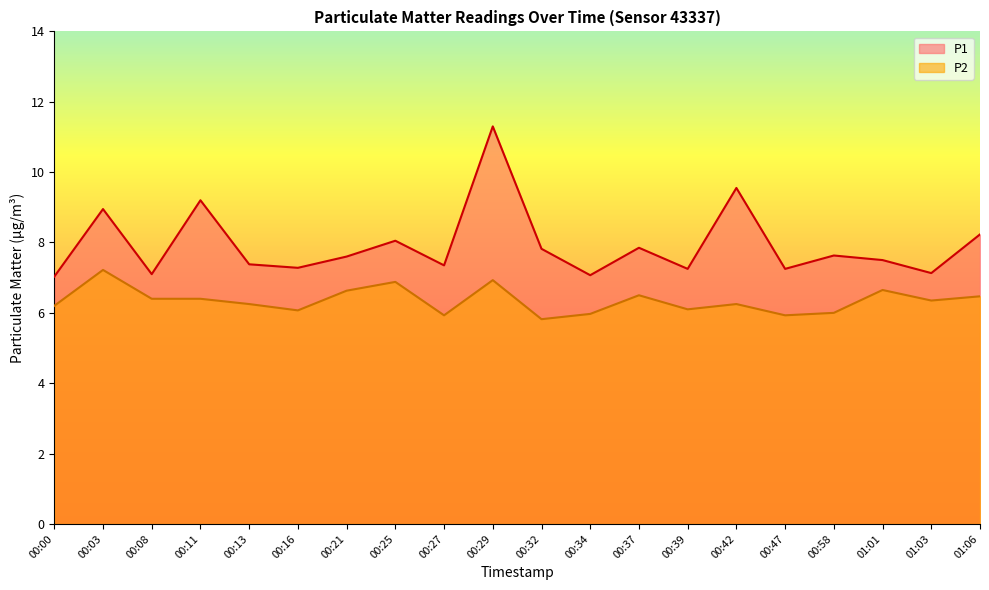

What is the label of the 16th point from the left?

00:47